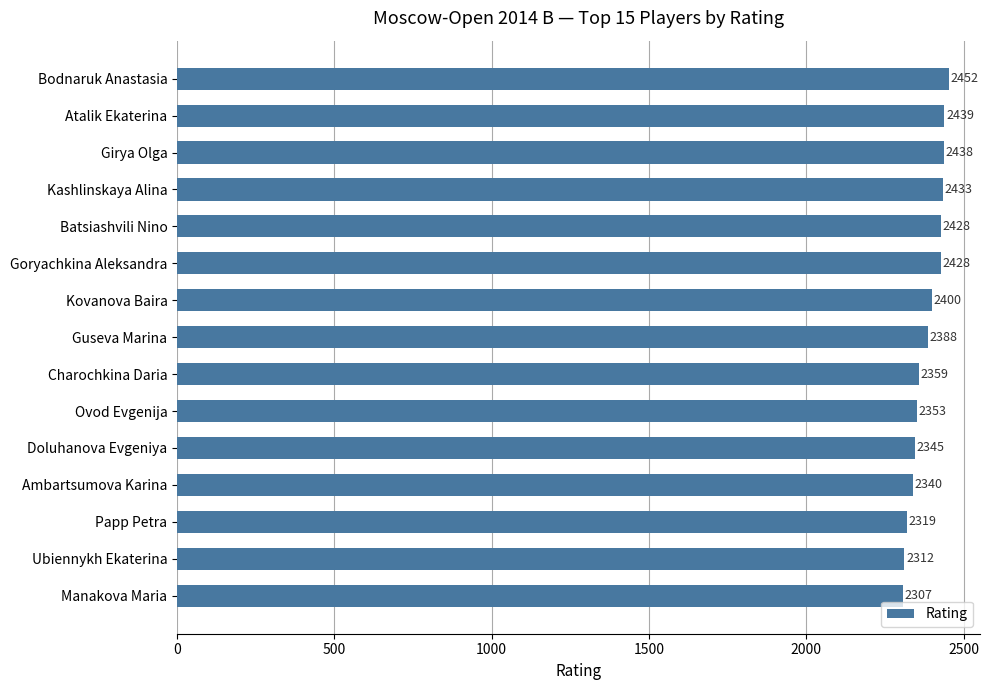

Which label corresponds to the smallest value in the chart?

Manakova Maria